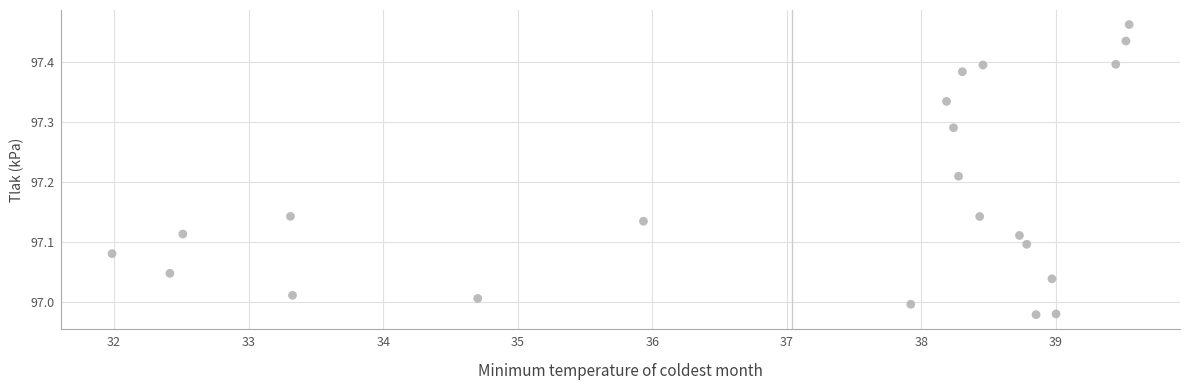

What is the range of Y values (max minus min)?

0.5